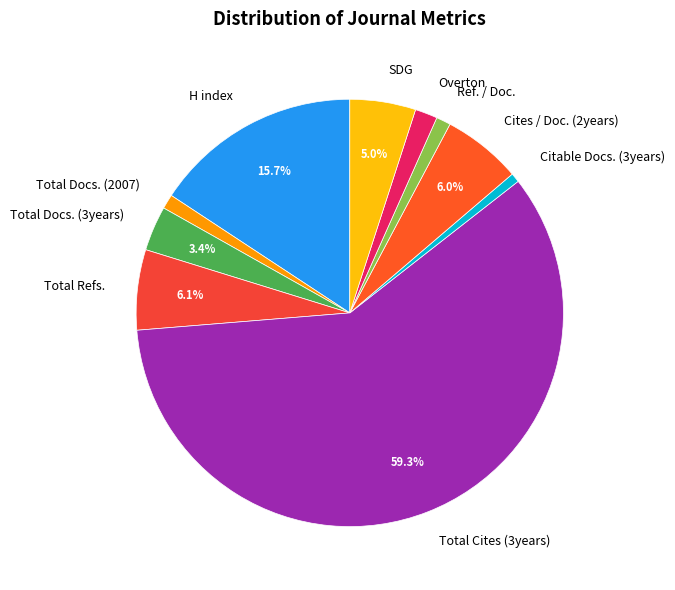

Is there any slice that represents more than half of the pie?

Yes